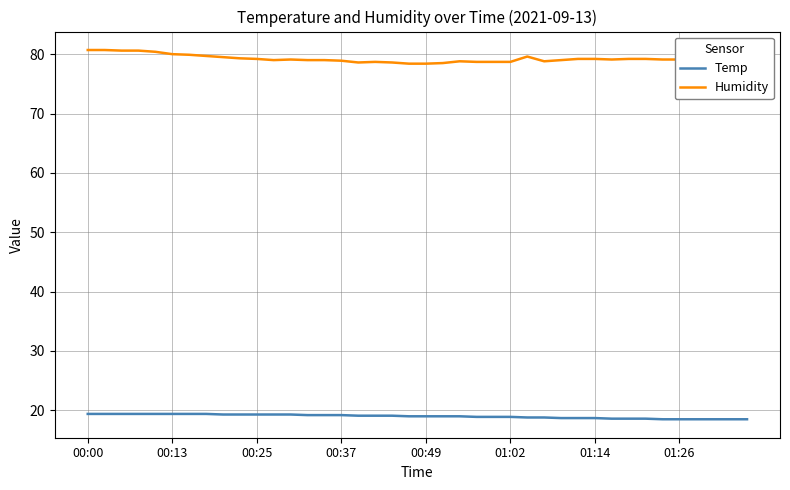

True or false: Temp and Humidity intersect in this chart.

False